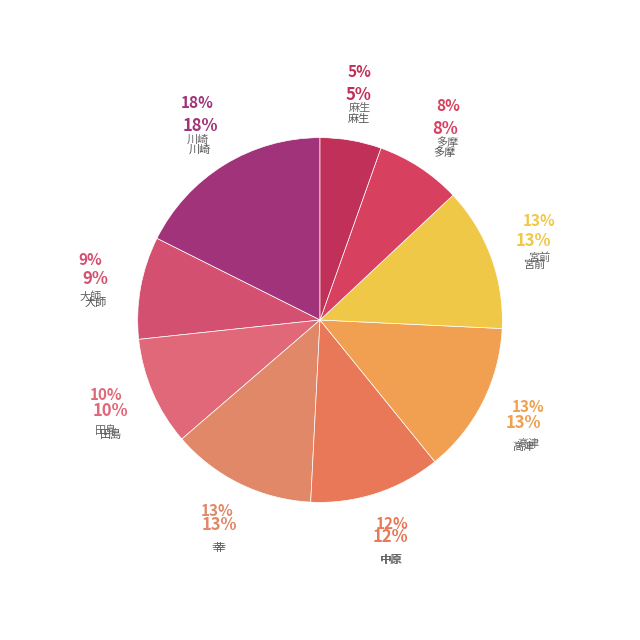

What portion of the pie excludes 中原?

88.3%